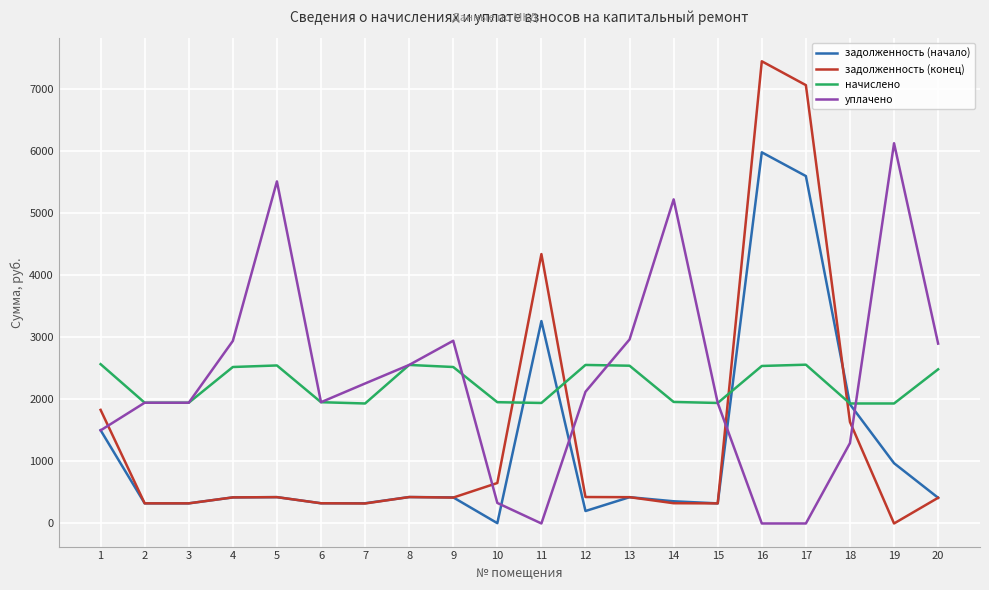

What are all the series names shown in the legend?

задолженность (начало), задолженность (конец), начислено, уплачено